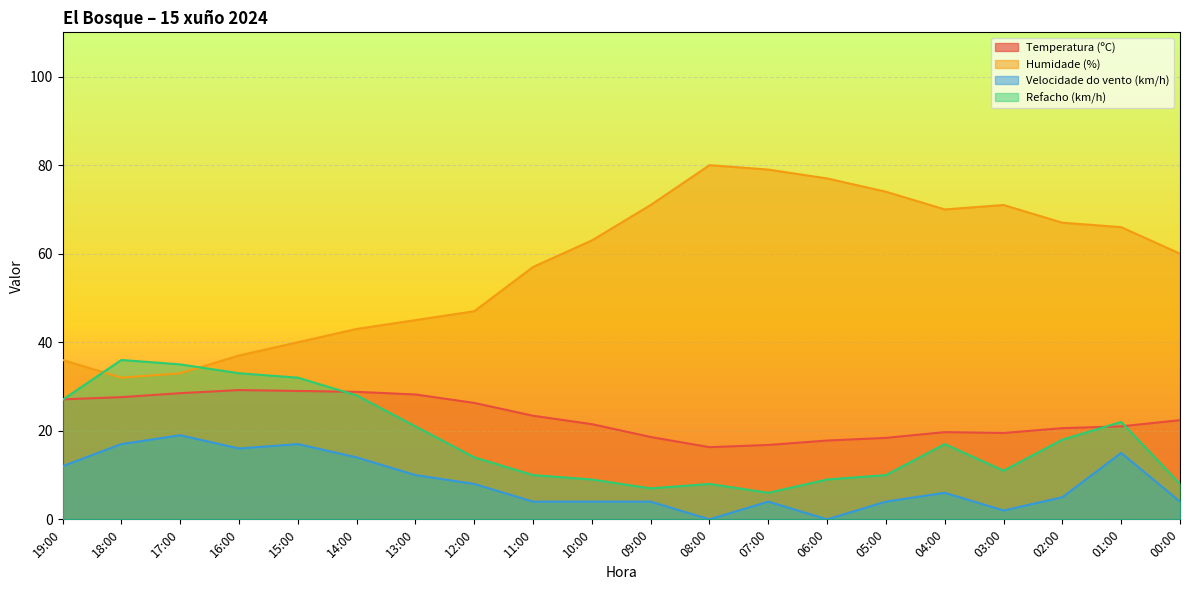

What is the difference between the maximum and minimum values in the Refacho (km/h) series?

30.0